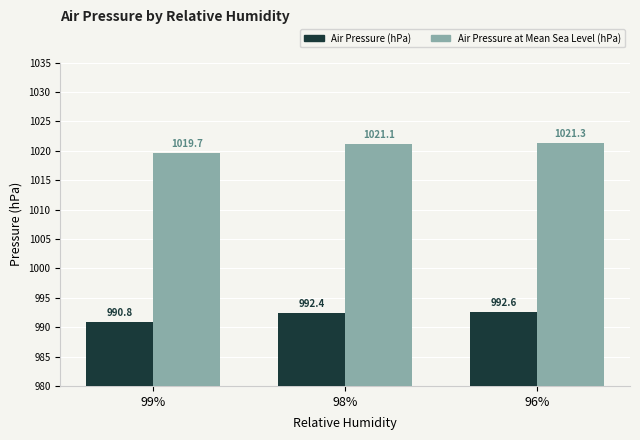

How many series are shown in this chart?

2